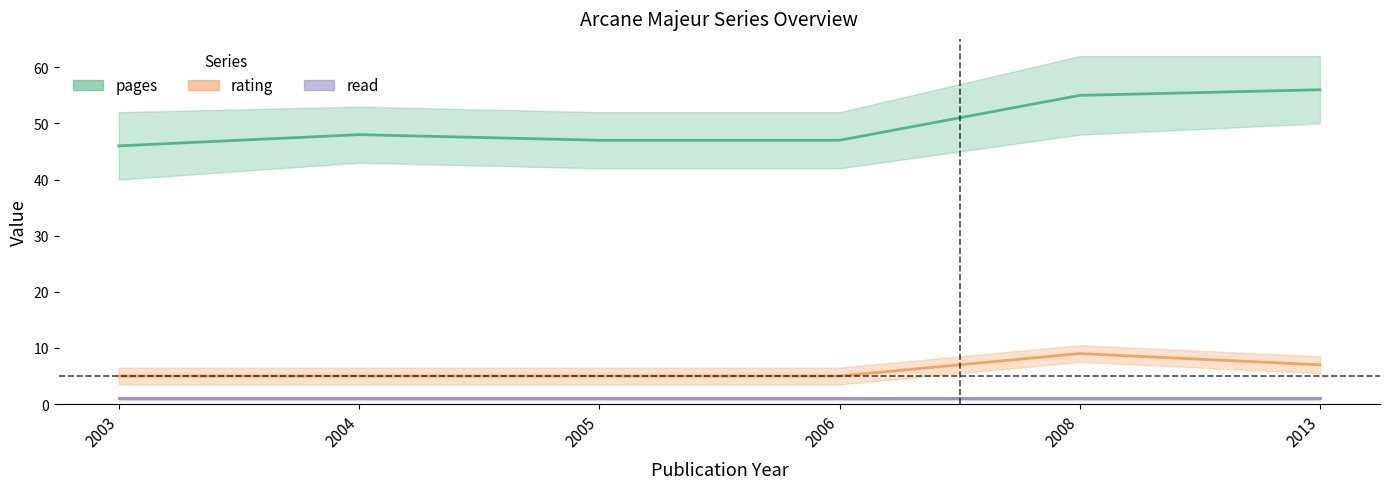

What is the difference between the second highest and minimum values in the pages series?

9